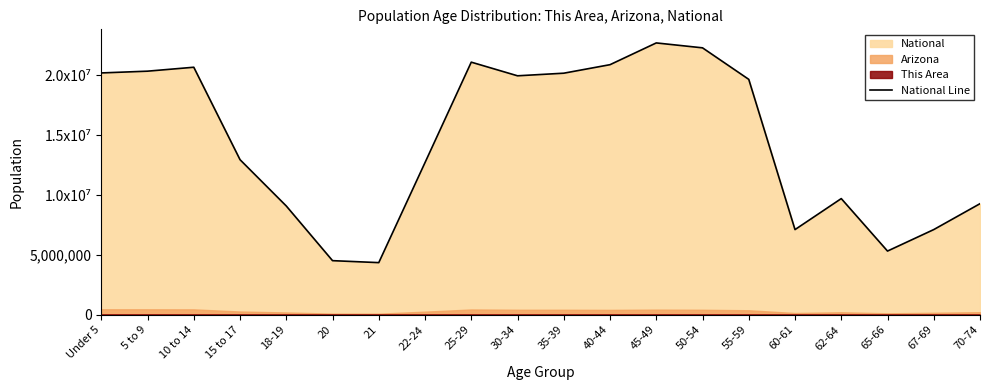

Rank the categories by value from highest to lowest.

45-49, 50-54, 25-29, 40-44, 10 to 14, 5 to 9, Under 5, 35-39, 30-34, 55-59, 15 to 17, 22-24, 62-64, 70-74, 18-19, 67-69, 60-61, 65-66, 20, 21